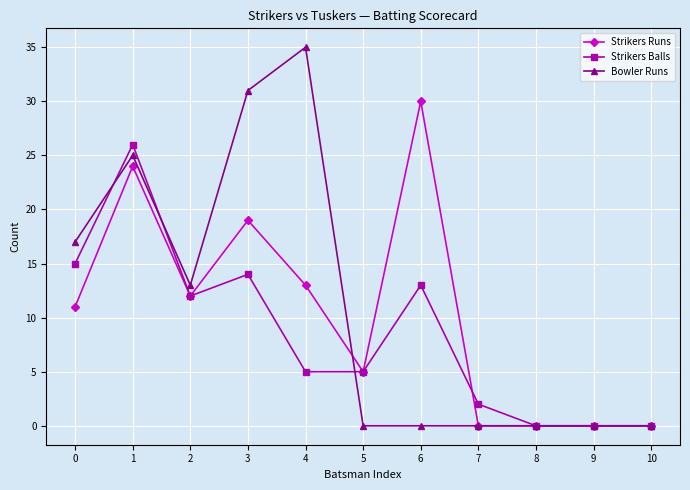

What is the total value across all series at 5?

10